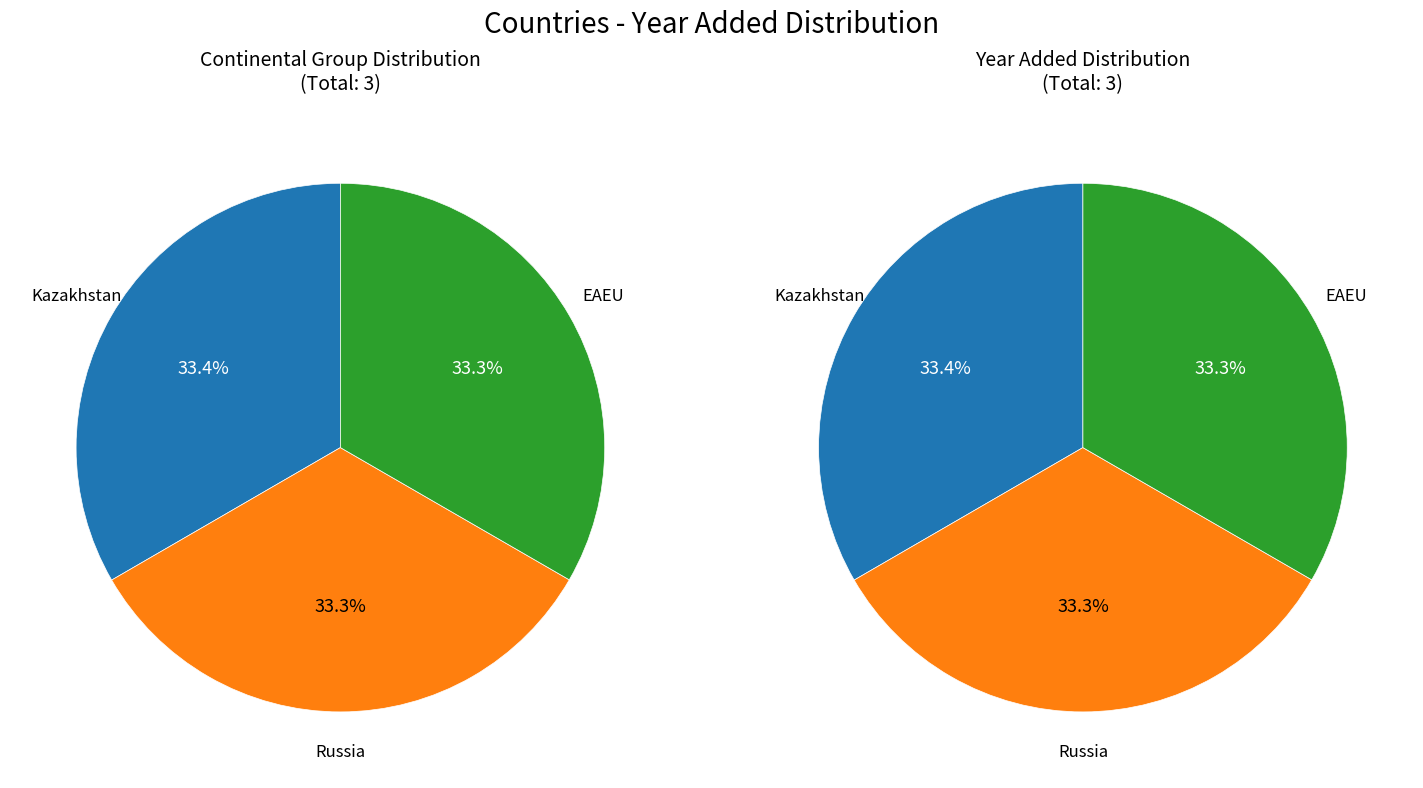

Is there any slice that represents more than half of the pie?

No